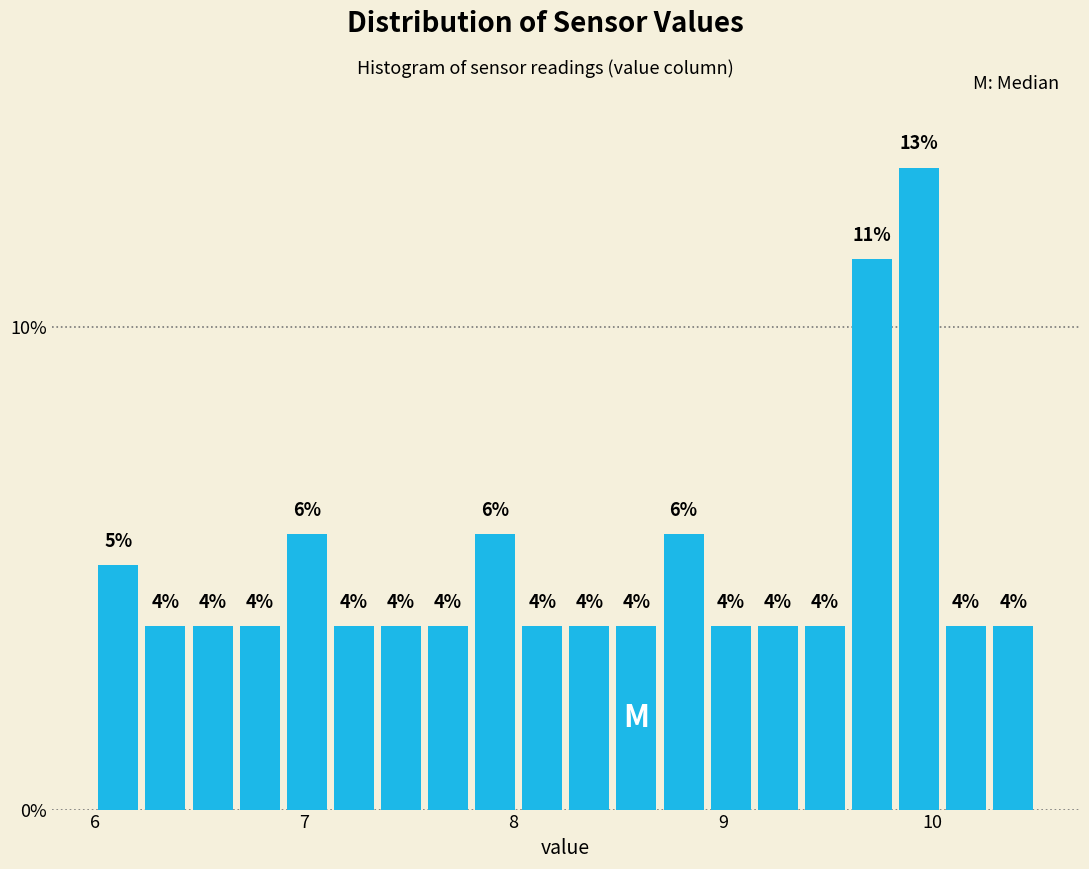

Read against the x-axis, roughly where is the centre of the tallest bar?

9.9